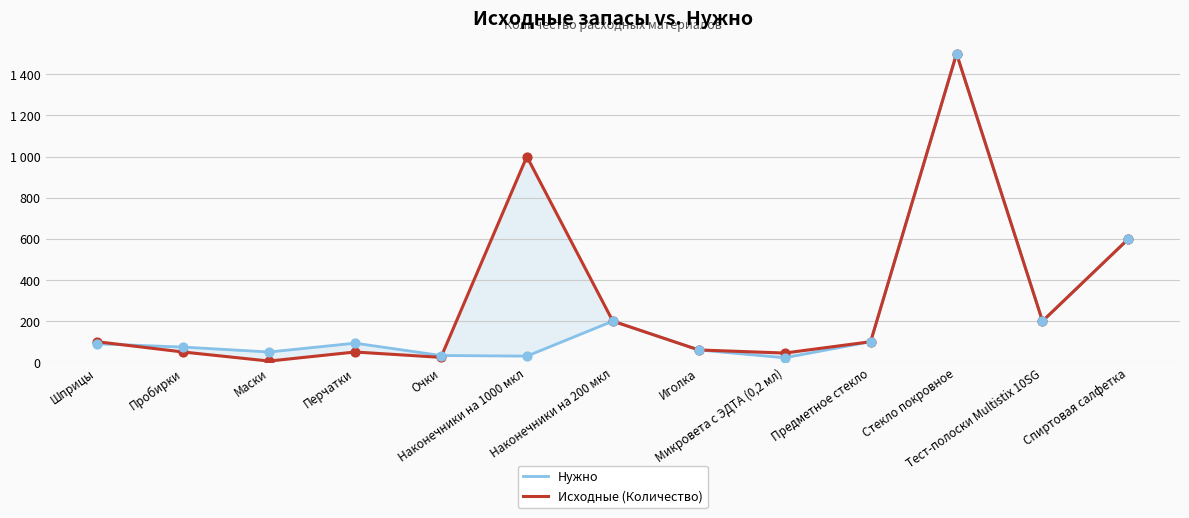

At how many categories does at least one series exceed 162?

5